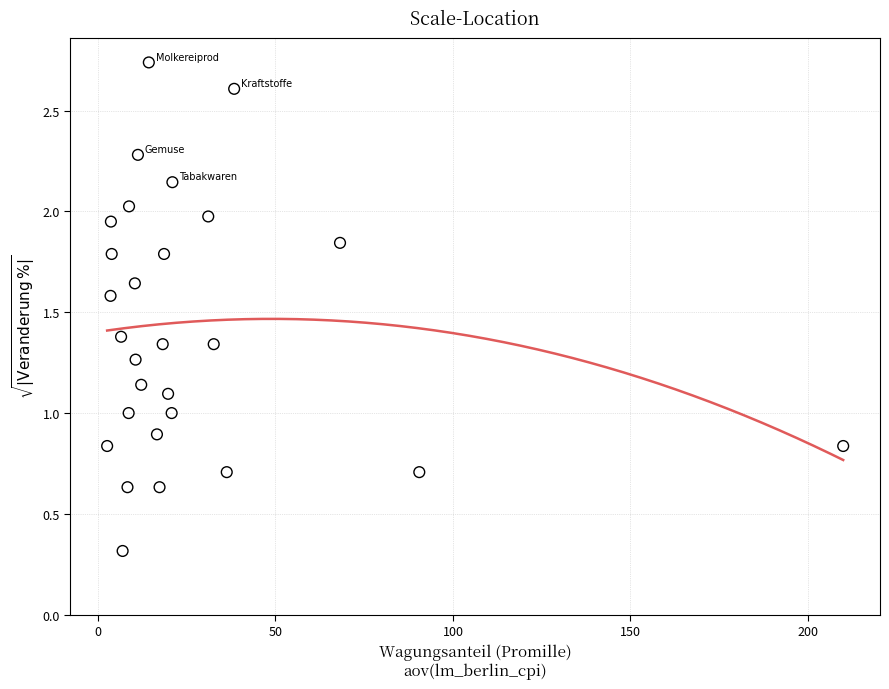

What is the range of Y values (max minus min)?

2.4